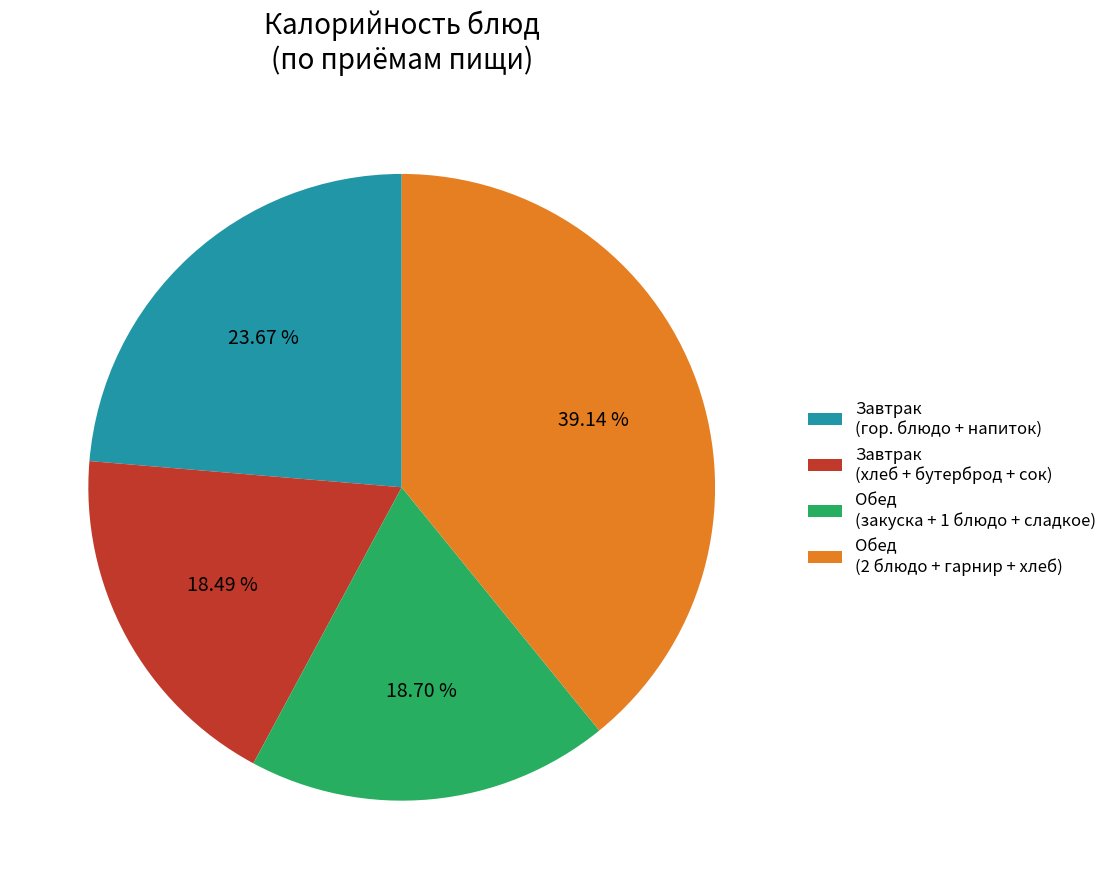

Does any single category account for the majority?

No